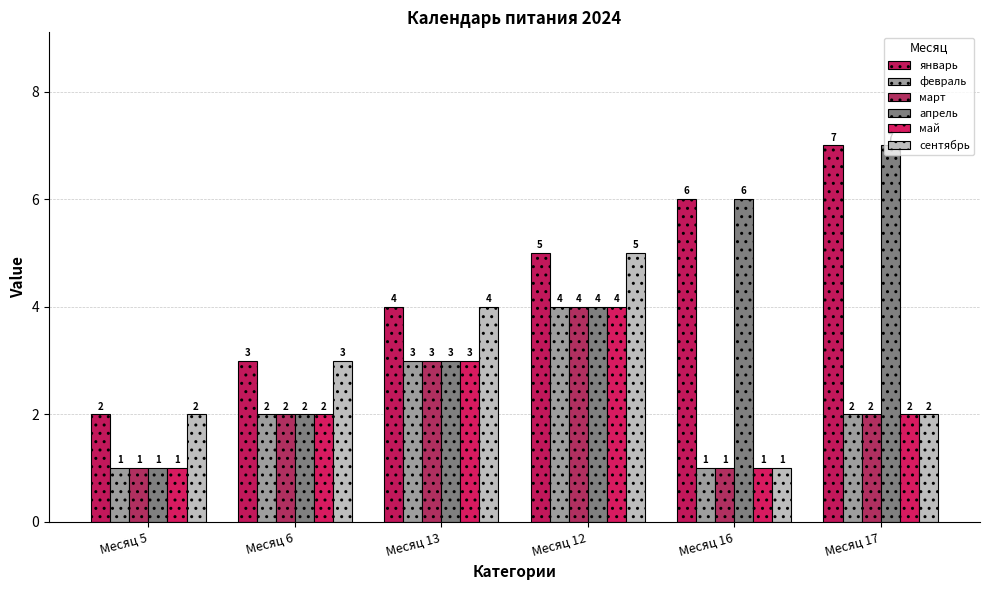

How many bars are there in total?

36